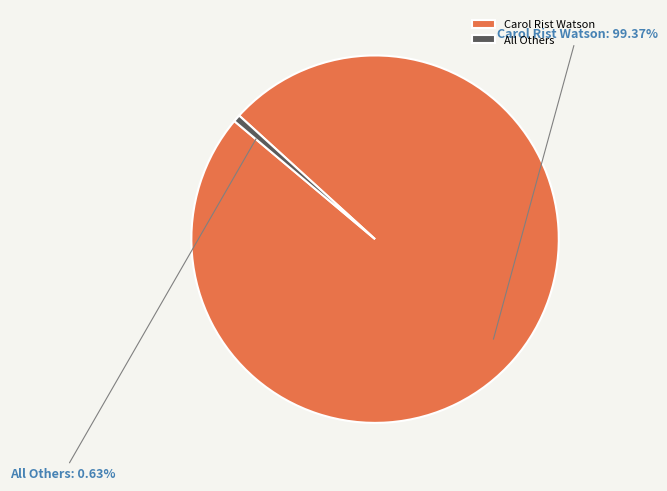

What is the majority slice?

Carol Rist Watson